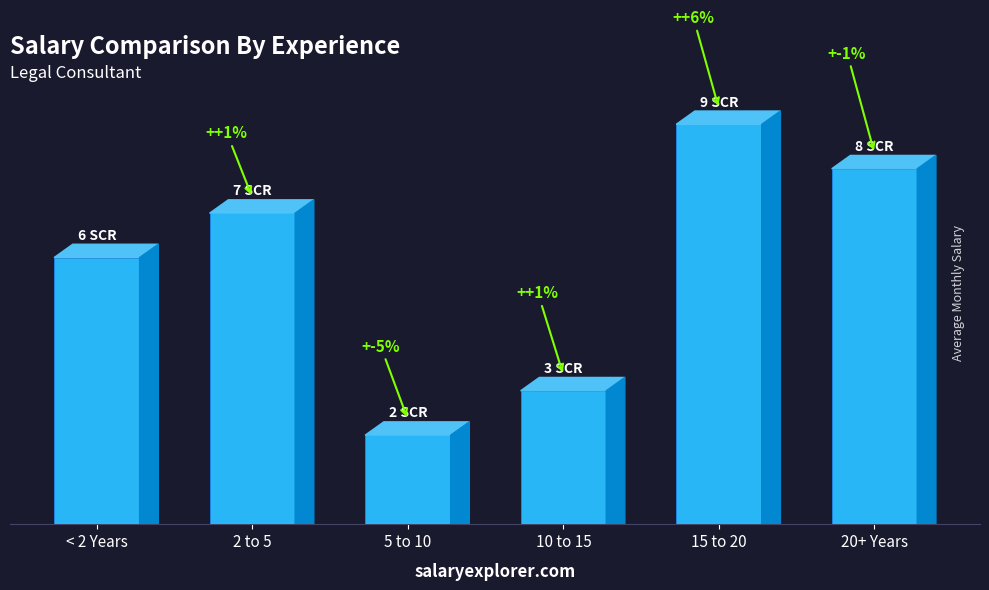

What is the difference between the values at 20+ Years and < 2 Years?

2